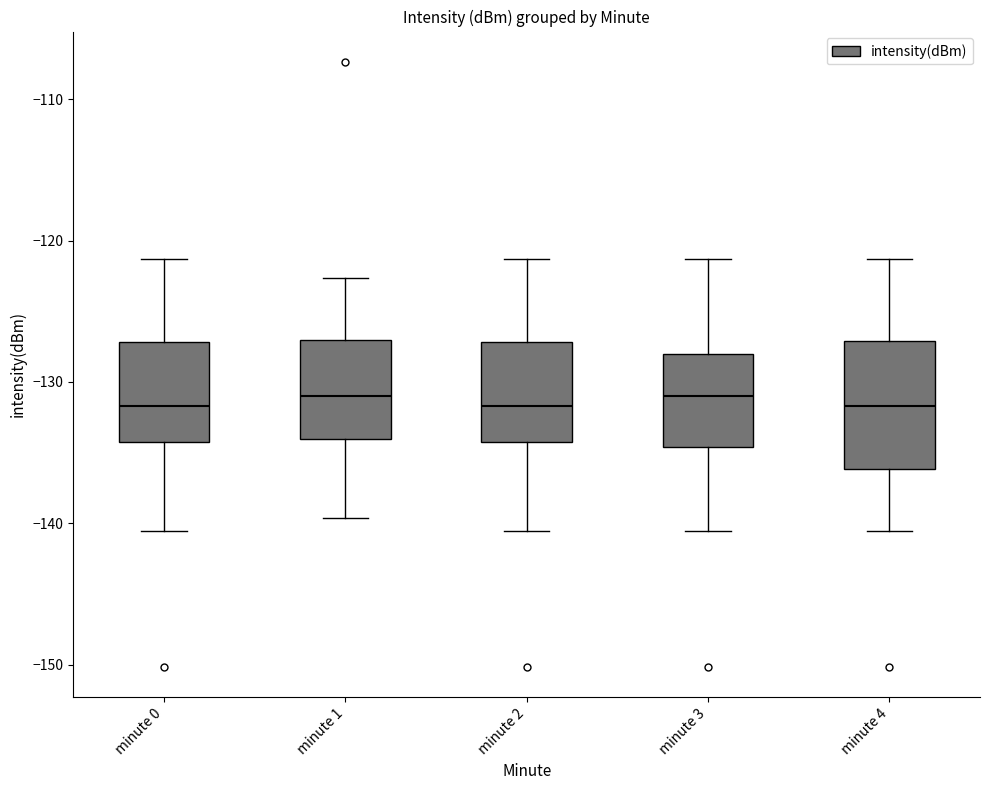

Where is the upper edge of the box for minute 2 on the y-axis? The values are not printed on the chart, so give them approximately, as read against the axis.

-127